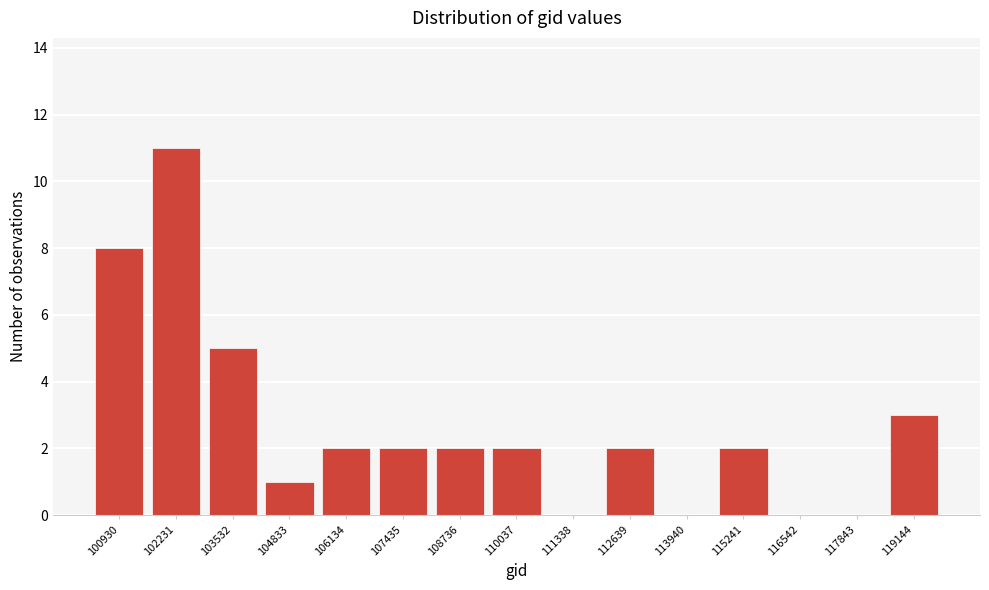

Reading left to right, list all the values displayed in this chart.

100930=8	102231=11	103532=5	104833=1	106134=2	107435=2	108736=2	110037=2	111338=0	112639=2	113940=0	115241=2	116542=0	117843=0	119144=3